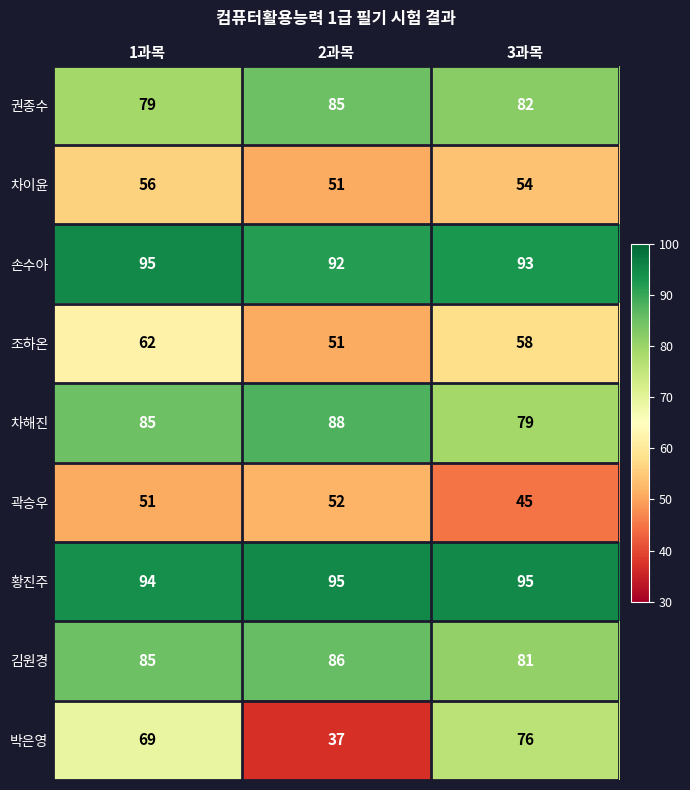

Count the 박은영 values in the range 37 to 76.

3